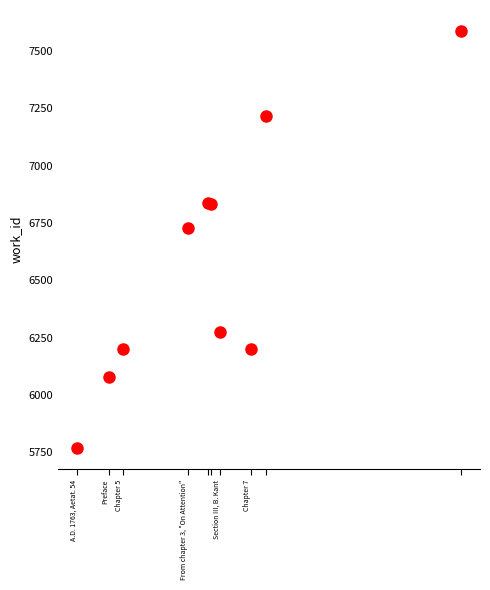

What Y value in the scatter plot is closest to 6677?

6729